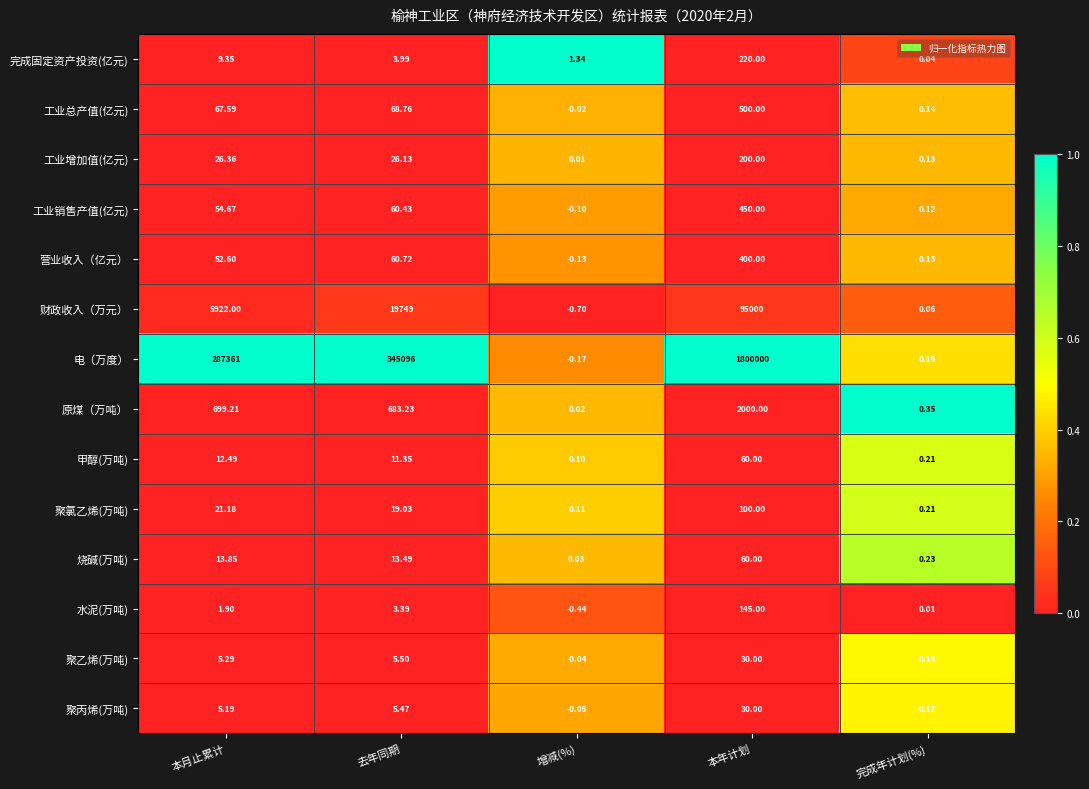

Which series has the largest range (max minus min)?

电（万度）